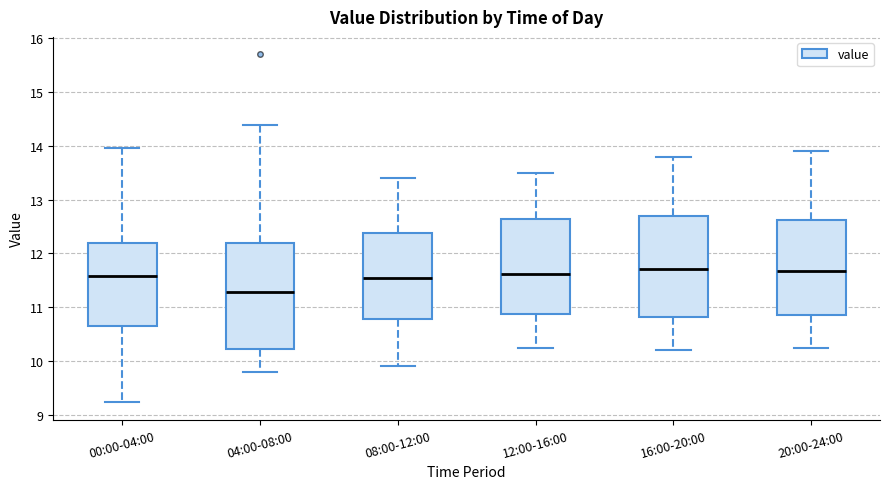

Where does the upper whisker of the box for 20:00-24:00 end on the y-axis? The values are not printed on the chart, so give them approximately, as read against the axis.

13.9